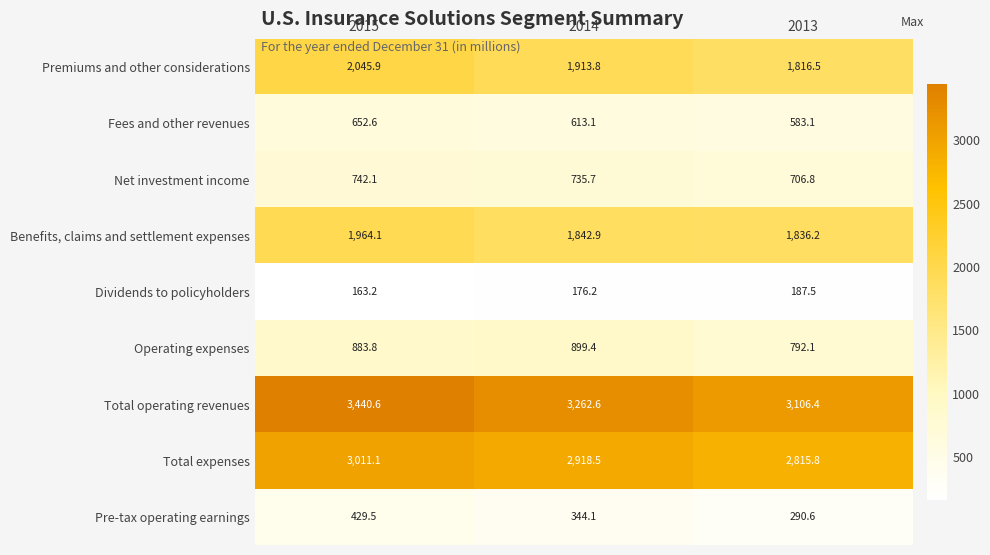

At which category is the sum across all series the highest?

2015